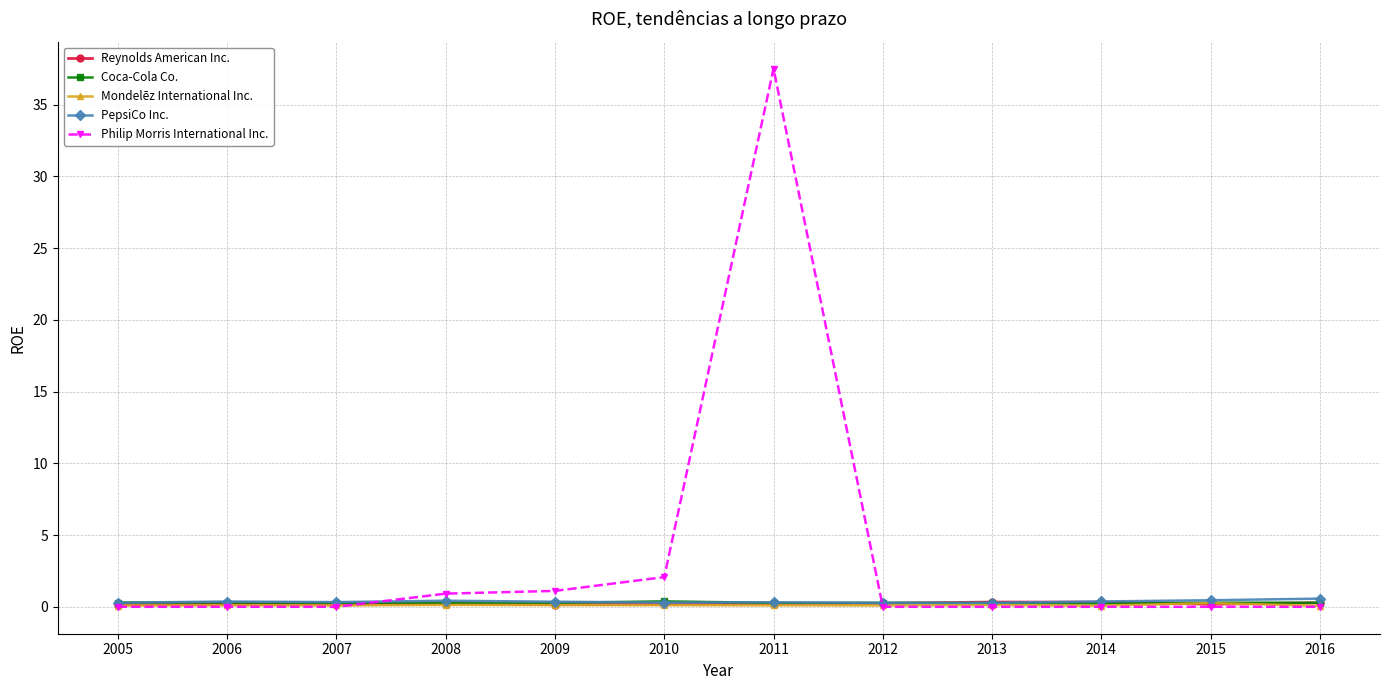

Which label corresponds to the largest value in the chart?

2011